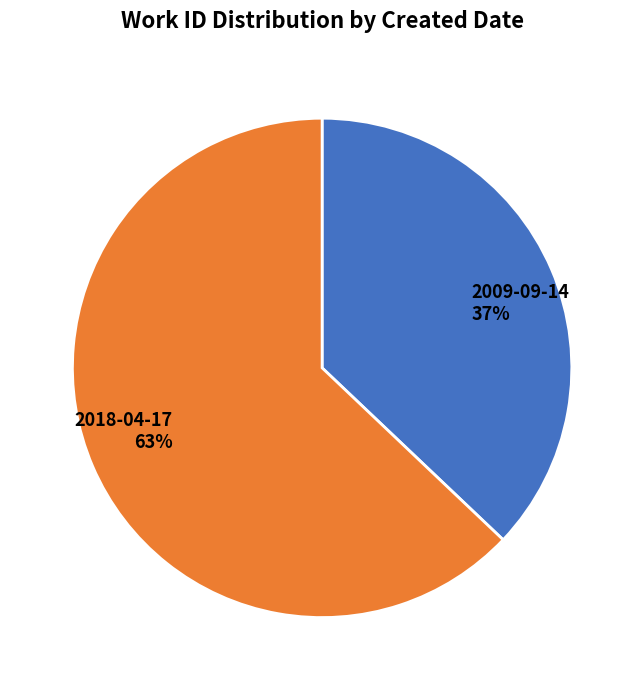

Which category has the smallest portion of the pie?

2009-09-14